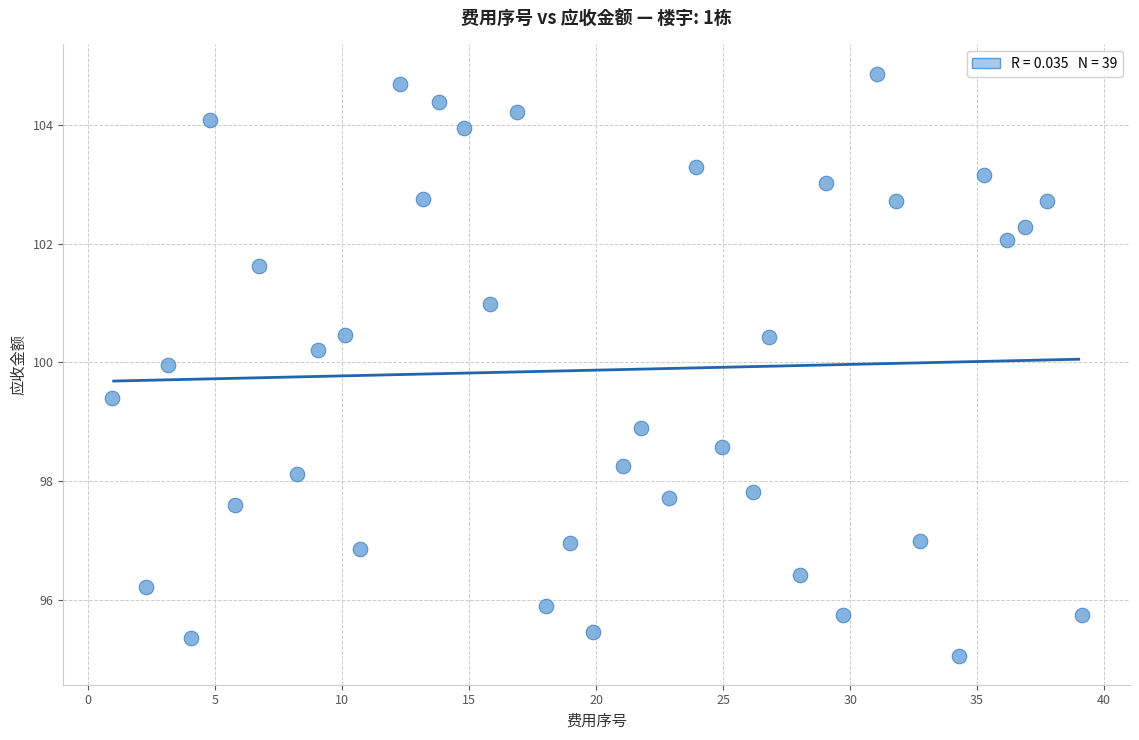

What Y value in the scatter plot is closest to 99?

98.9